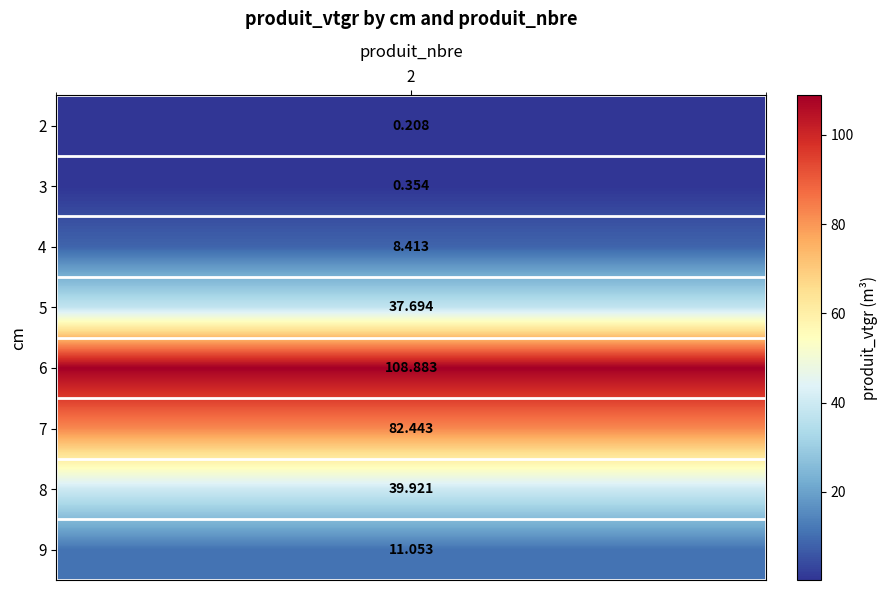

True or false: the data shows 22.5 at 6.

False